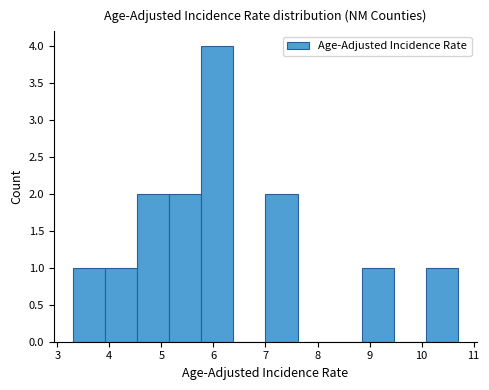

Reading left to right, list every bar in this chart as the range it spans on the x-axis followed by its height. Neither the bar edges nor the heights are printed on the chart, so give them approximately, as read against the axes.

3.3 to 3.9: 1
3.9 to 4.5: 1
4.5 to 5.2: 2
5.2 to 5.8: 2
5.8 to 6.4: 4
6.4 to 7.0: 0
7.0 to 7.6: 2
7.6 to 8.2: 0
8.2 to 8.9: 0
8.9 to 9.5: 1
9.5 to 10.1: 0
10.1 to 10.7: 1